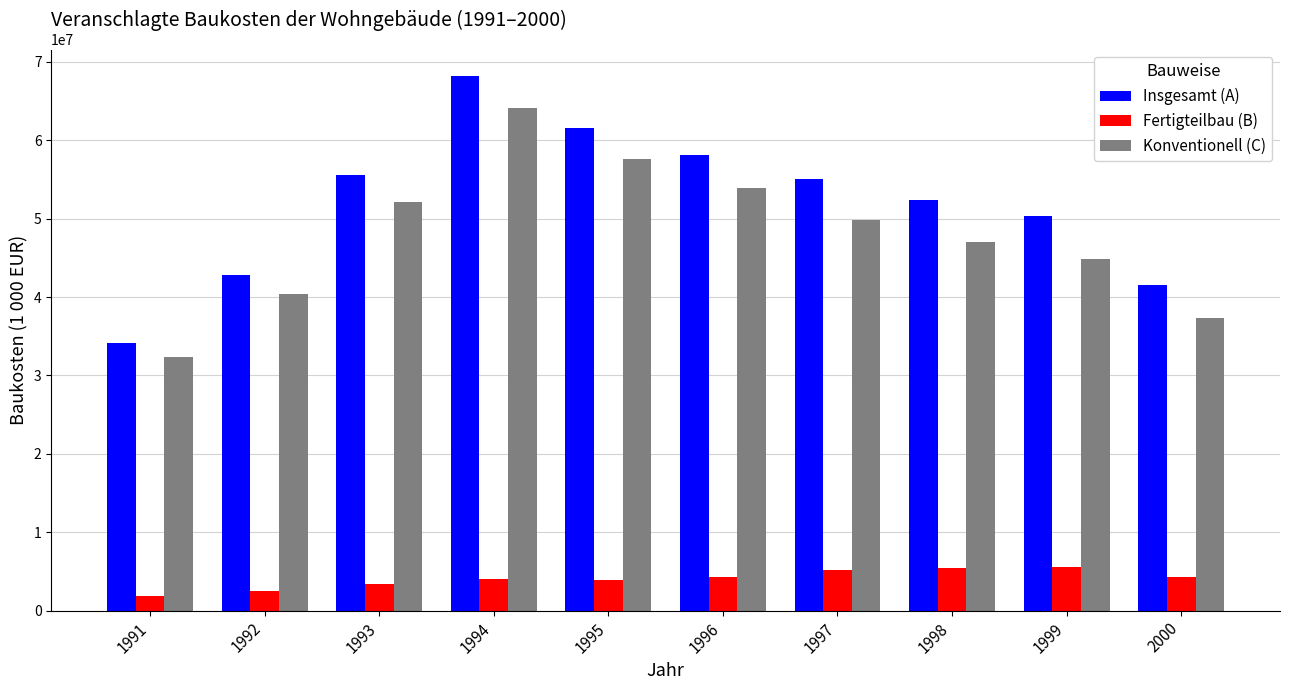

What value does the Konventionell (C) series have at 2000?

37298536.7